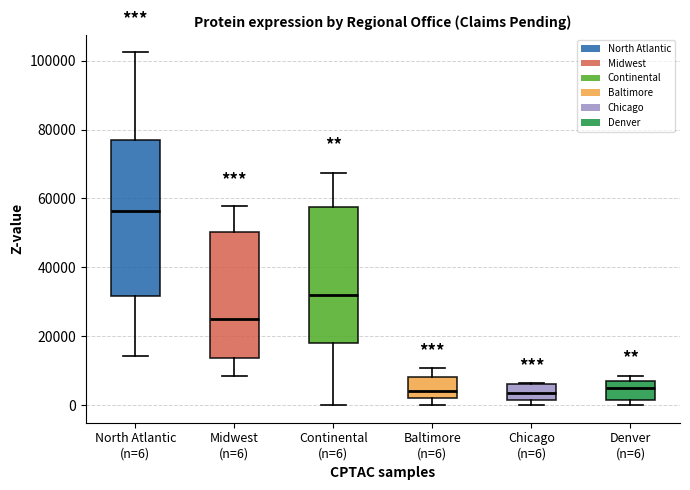

Reading left to right, transcribe this box plot: for each box, give where its median line is, the range the box spans, and where its two whiskers end, as read against the y-axis. The values are not printed on the chart, so give them approximately, as read against the axis.

North Atlantic (n=6): median 56000, box 32000 to 78000, whiskers 14000 to 102000
Midwest (n=6): median 24000, box 14000 to 50000, whiskers 8000 to 58000
Continental (n=6): median 32000, box 18000 to 58000, whiskers 0 to 68000
Baltimore (n=6): median 4000, box 2000 to 8000, whiskers 0 to 10000
Chicago (n=6): median 4000, box 2000 to 6000, whiskers 0 to 6000
Denver (n=6): median 4000, box 2000 to 6000, whiskers 0 to 8000